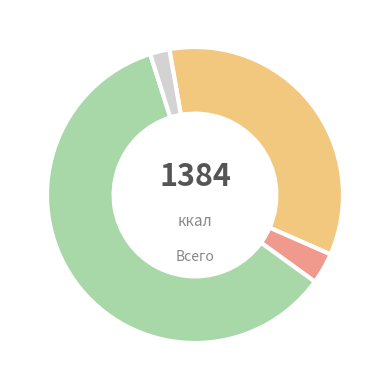

Is there any slice that represents more than half of the pie?

Yes